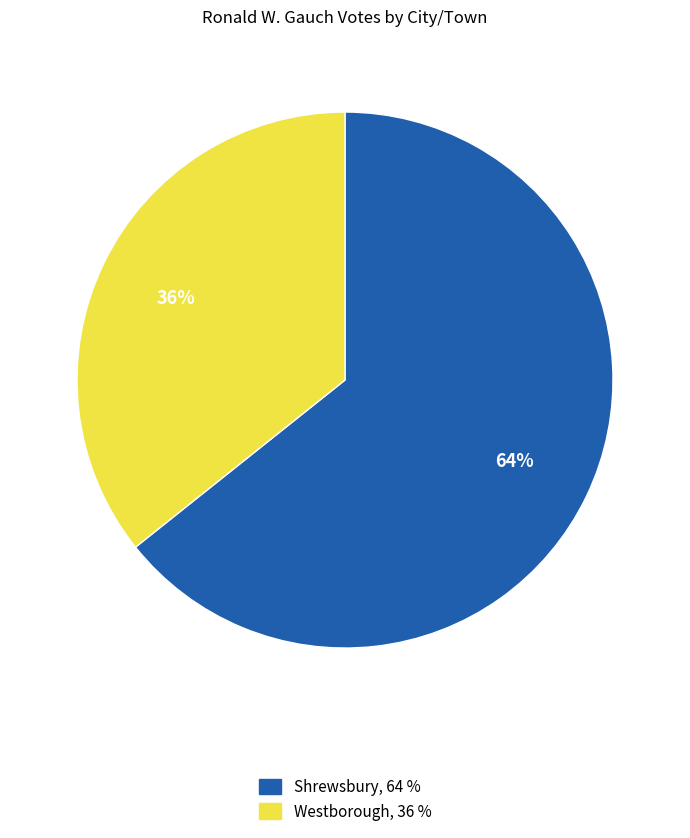

Which has a higher value, Shrewsbury or Westborough?

Shrewsbury